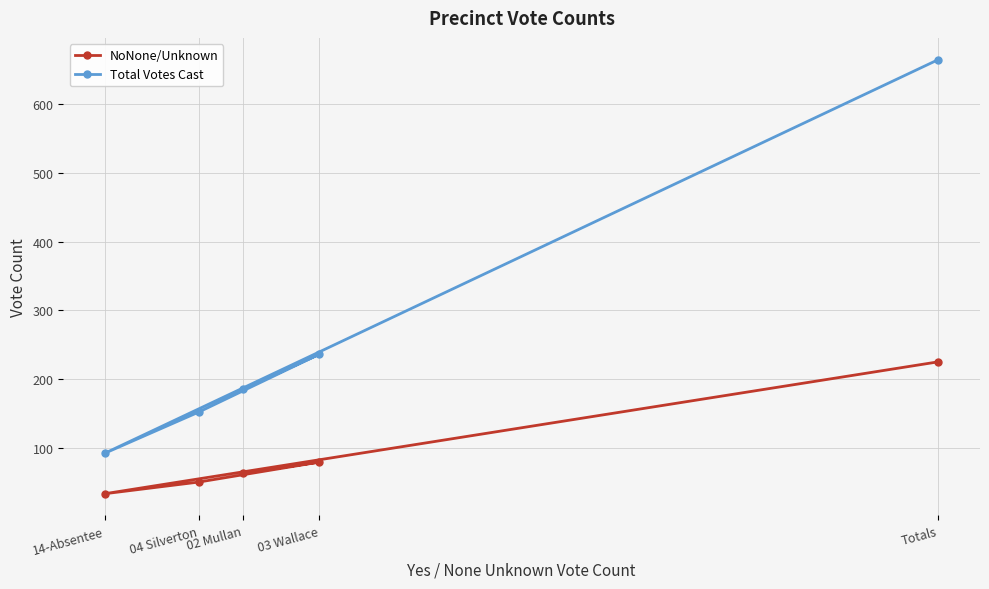

What is the smallest value displayed?

33